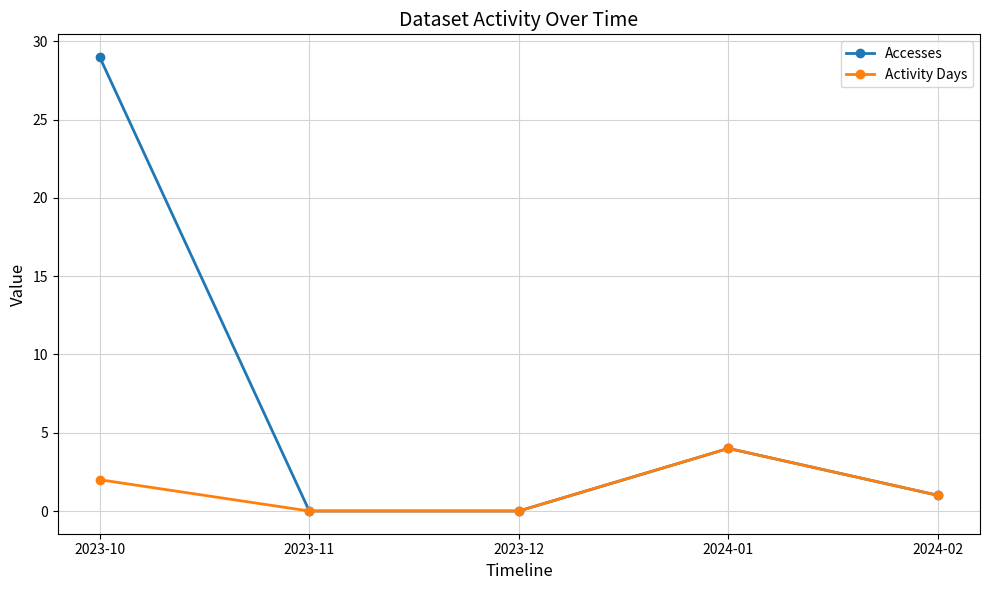

What is the difference between the maximum and second lowest values in the Activity Days series?

4